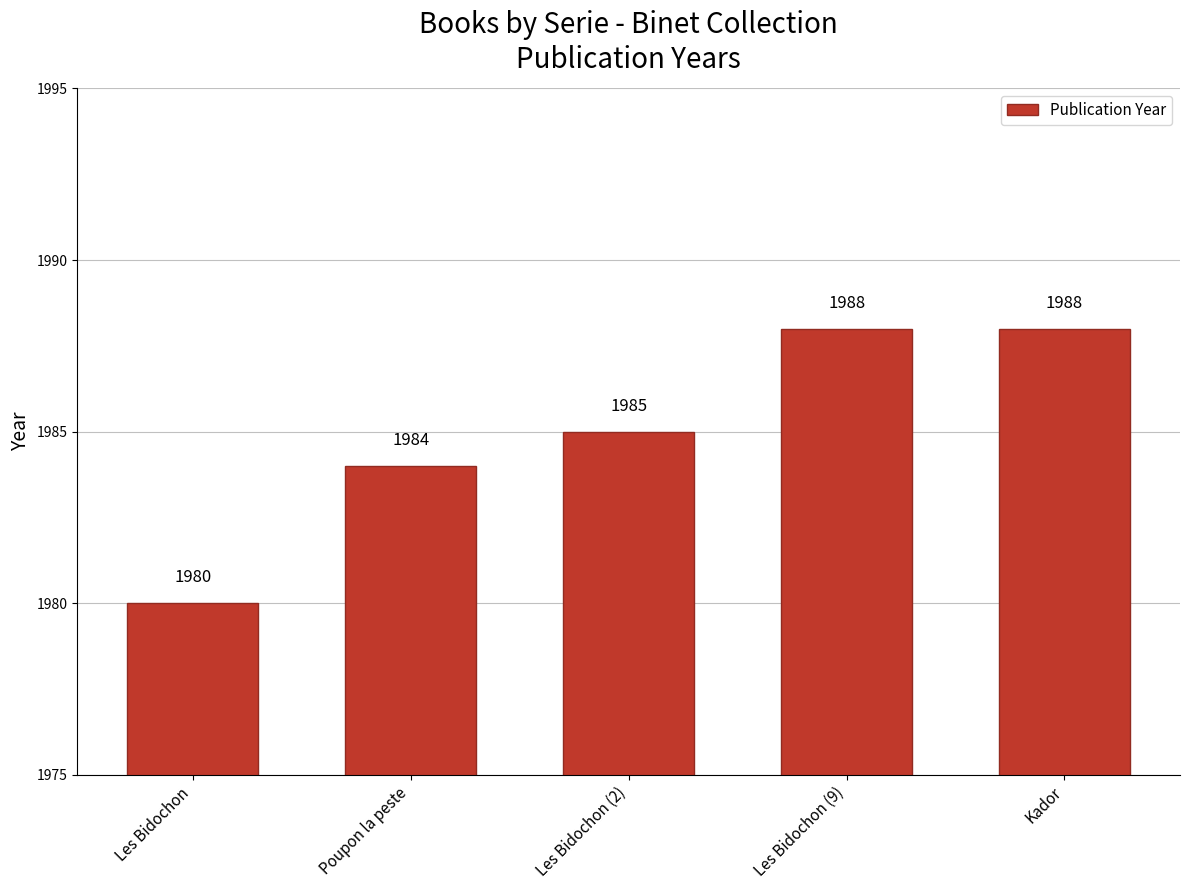

What is the approximate value at Les Bidochon (2)?

1985